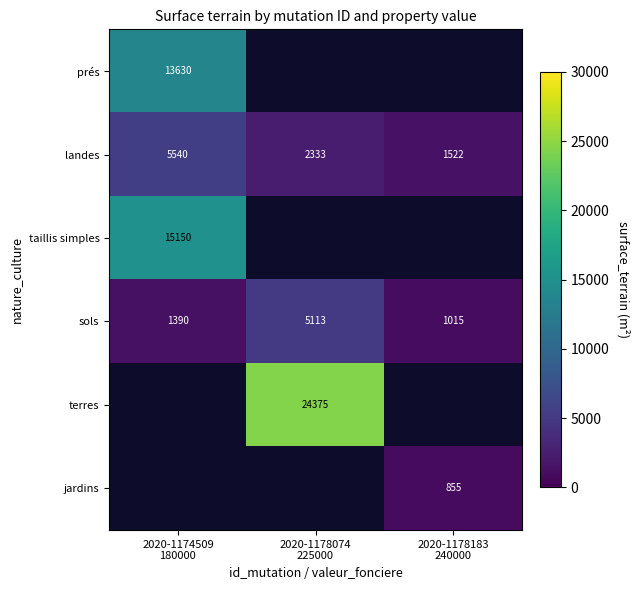

What is the sum of all landes values?

9395